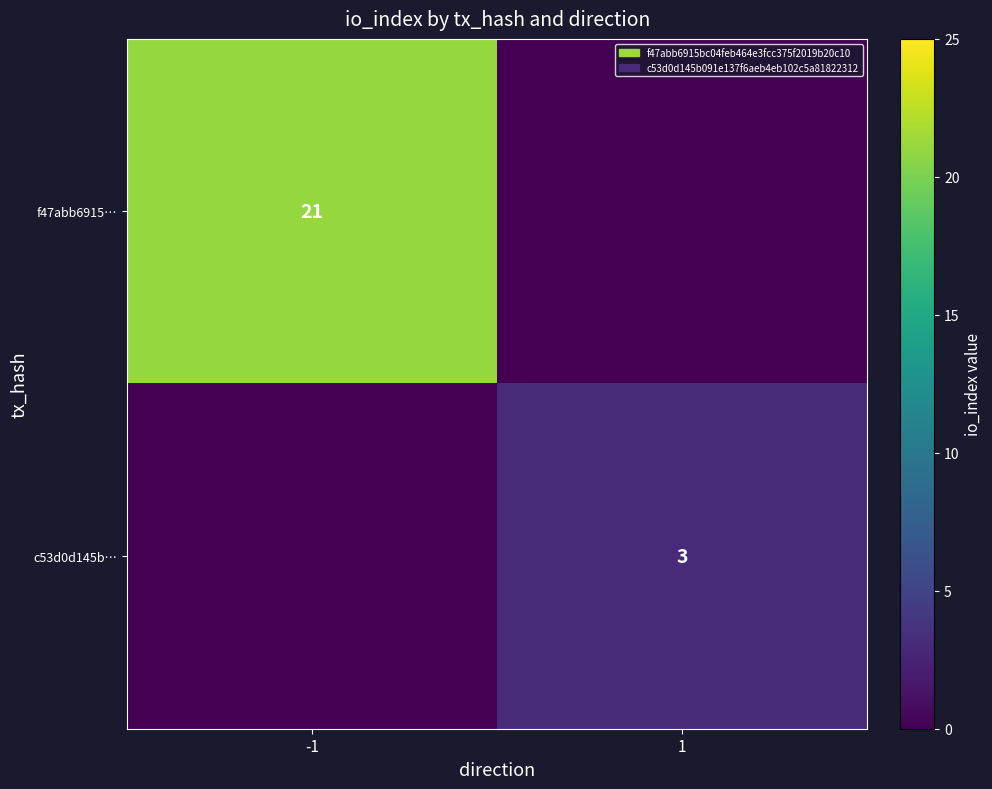

Count the number of categories in the chart.

2